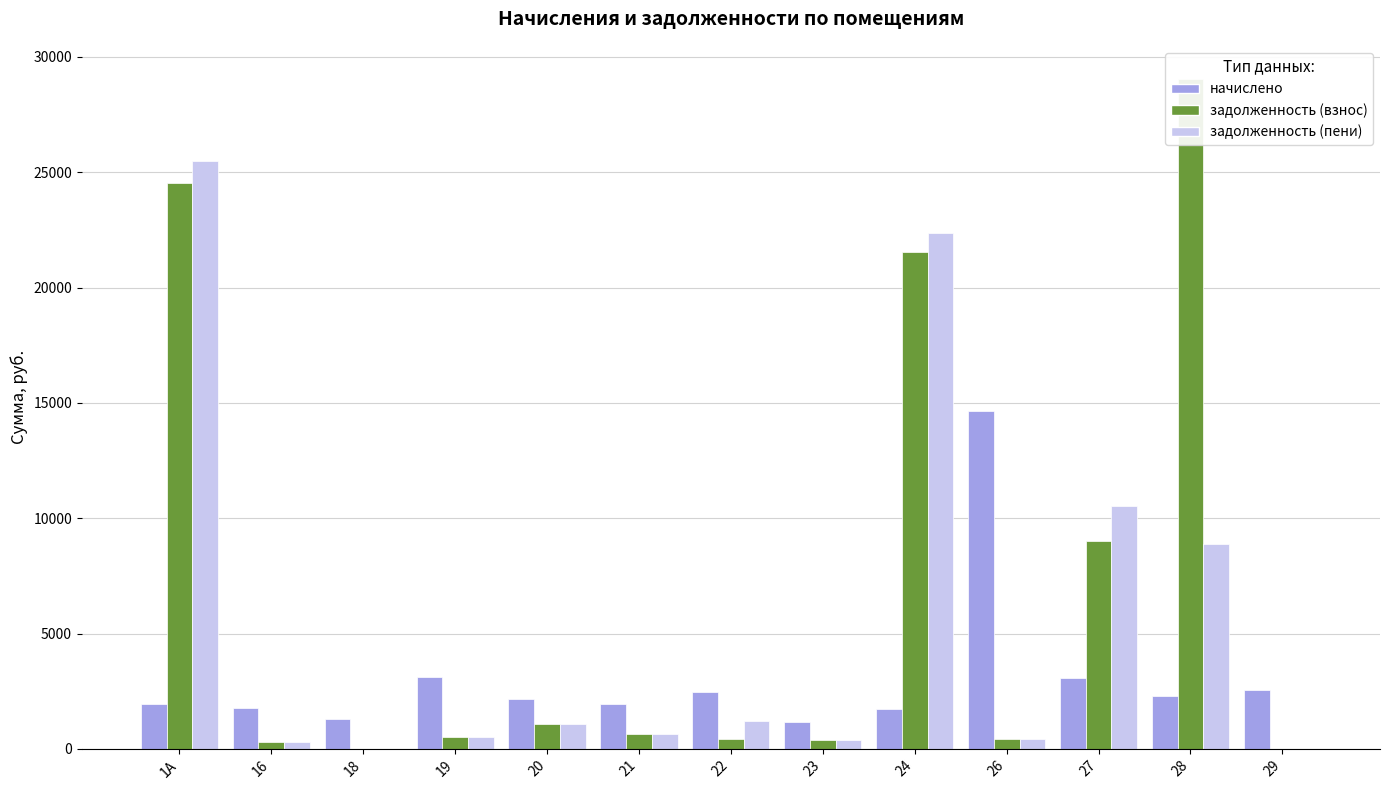

How many groups of bars are there?

13